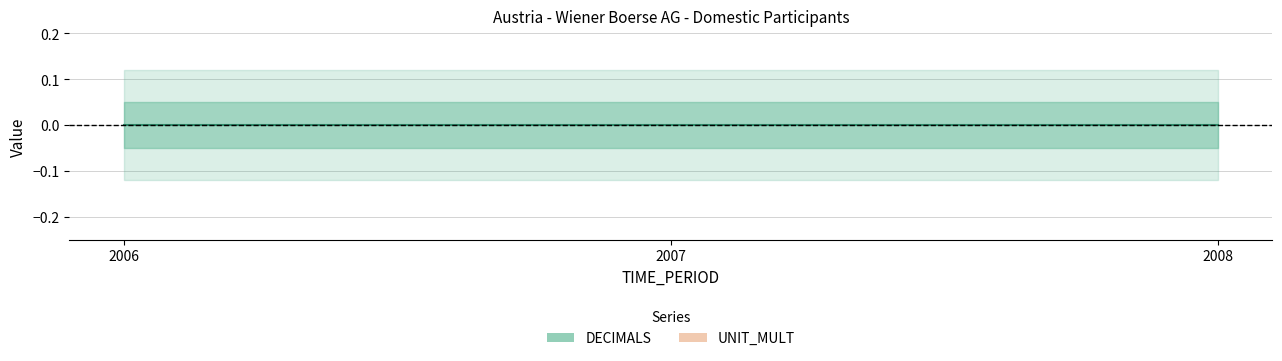

Which series changed the most between 2006 and 2008?

DECIMALS